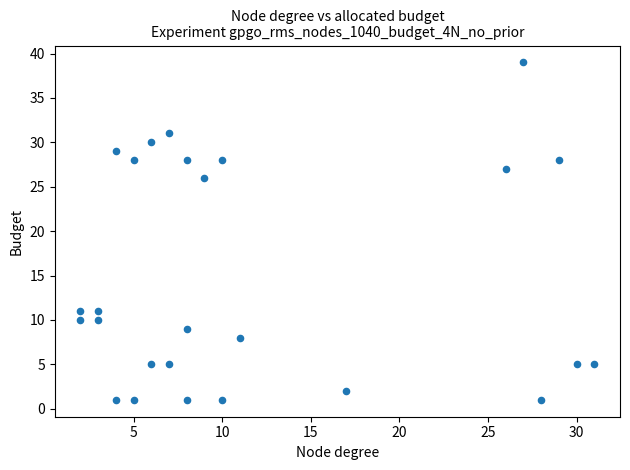

What is the range of X values (max minus min)?

29